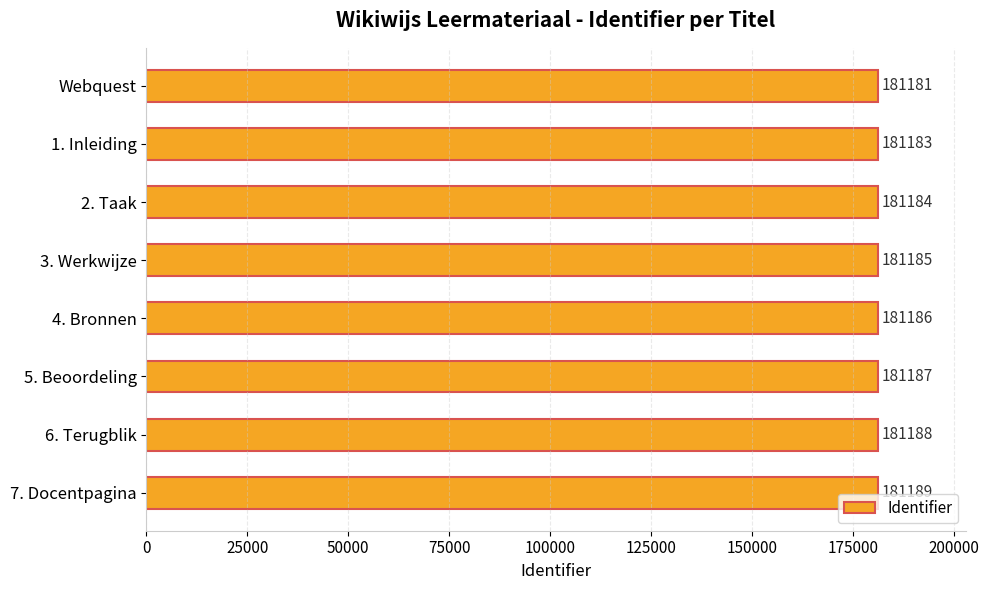

What is the difference between the second highest and second lowest values?

5